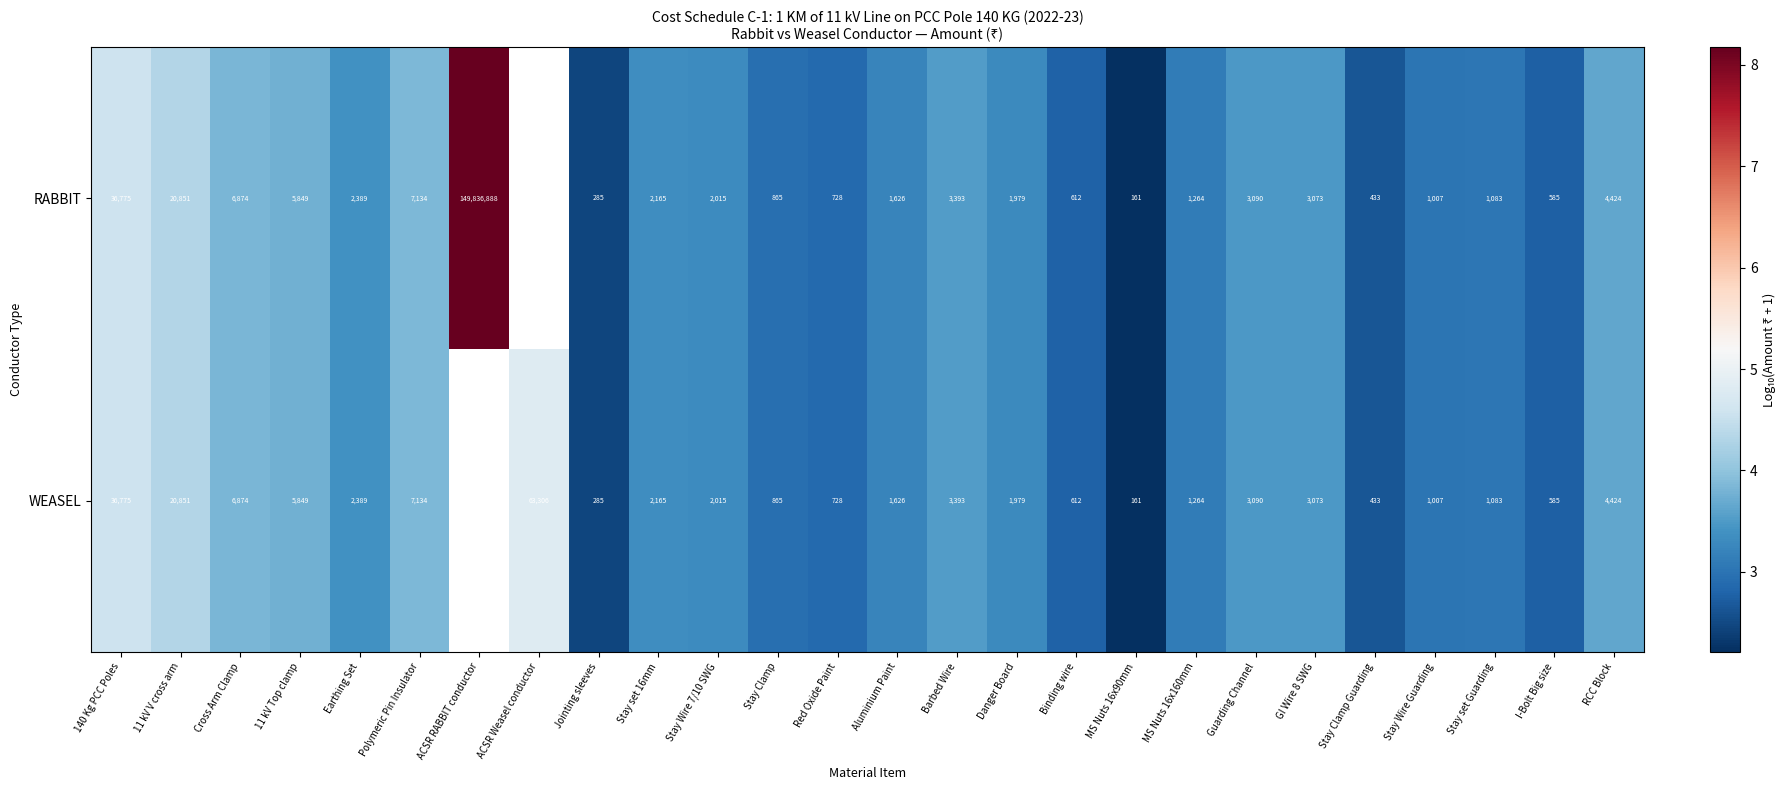

The value of WEASEL at Stay set 16mm is 1.3. True or false?

False